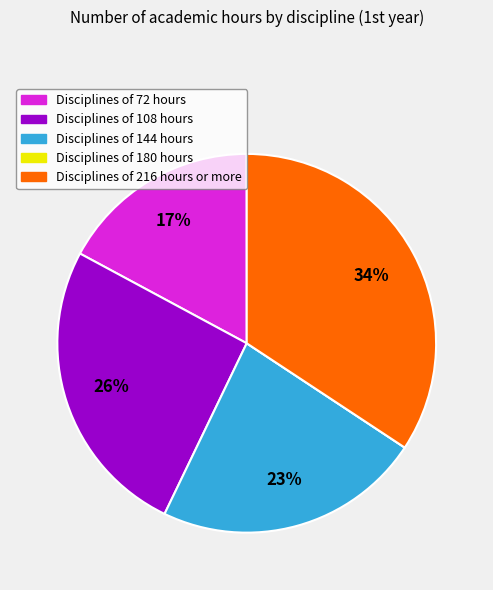

Is there any slice that represents more than half of the pie?

No